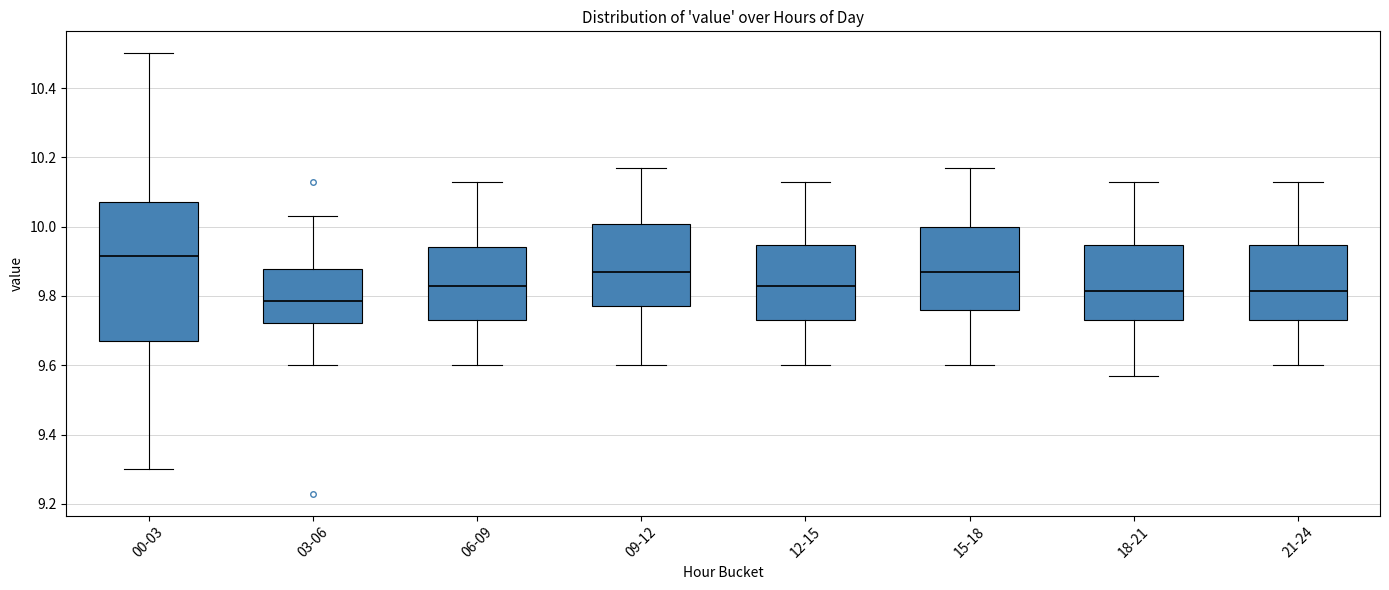

Reading left to right, transcribe this box plot: for each box, give where its median line is, the range the box spans, and where its two whiskers end, as read against the y-axis. The values are not printed on the chart, so give them approximately, as read against the axis.

00-03: median 9.92, box 9.68 to 10.08, whiskers 9.30 to 10.50
03-06: median 9.78, box 9.72 to 9.88, whiskers 9.60 to 10.04
06-09: median 9.84, box 9.74 to 9.94, whiskers 9.60 to 10.14
09-12: median 9.88, box 9.78 to 10.00, whiskers 9.60 to 10.18
12-15: median 9.84, box 9.74 to 9.94, whiskers 9.60 to 10.14
15-18: median 9.88, box 9.76 to 10.00, whiskers 9.60 to 10.18
18-21: median 9.82, box 9.74 to 9.94, whiskers 9.58 to 10.14
21-24: median 9.82, box 9.74 to 9.94, whiskers 9.60 to 10.14